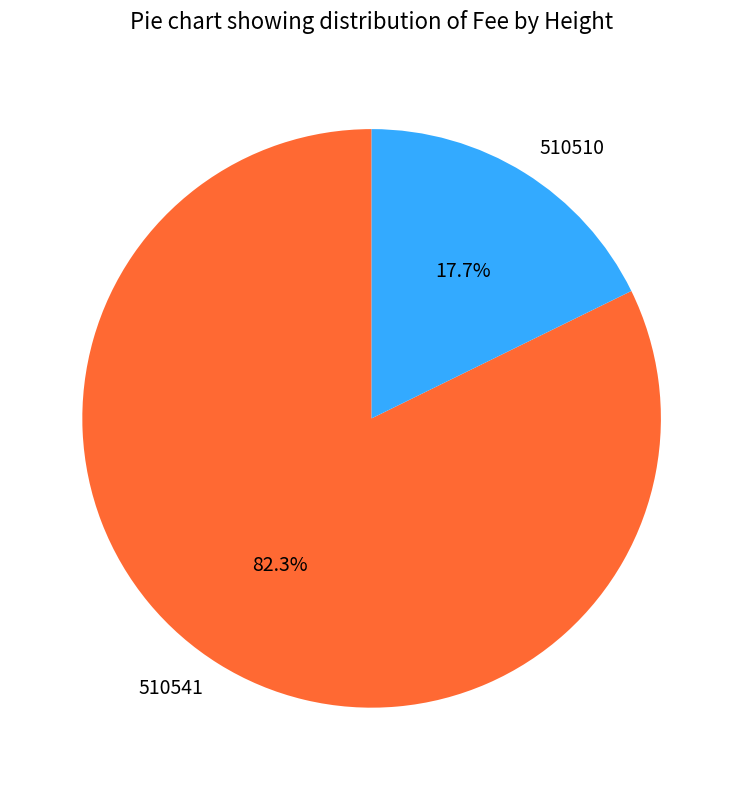

Which category has the smallest portion of the pie?

510510